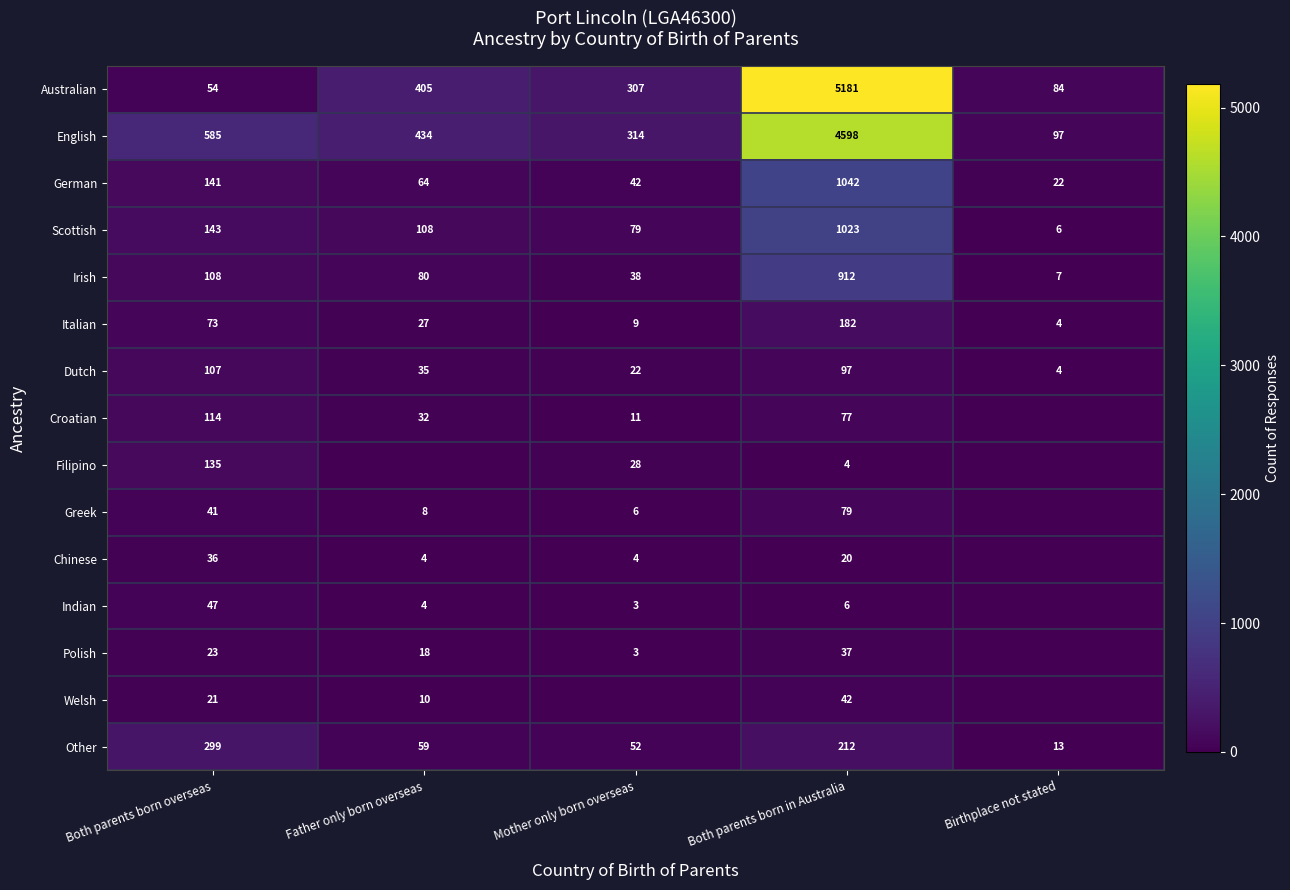

What value does the Irish series have at Mother only born overseas?

38